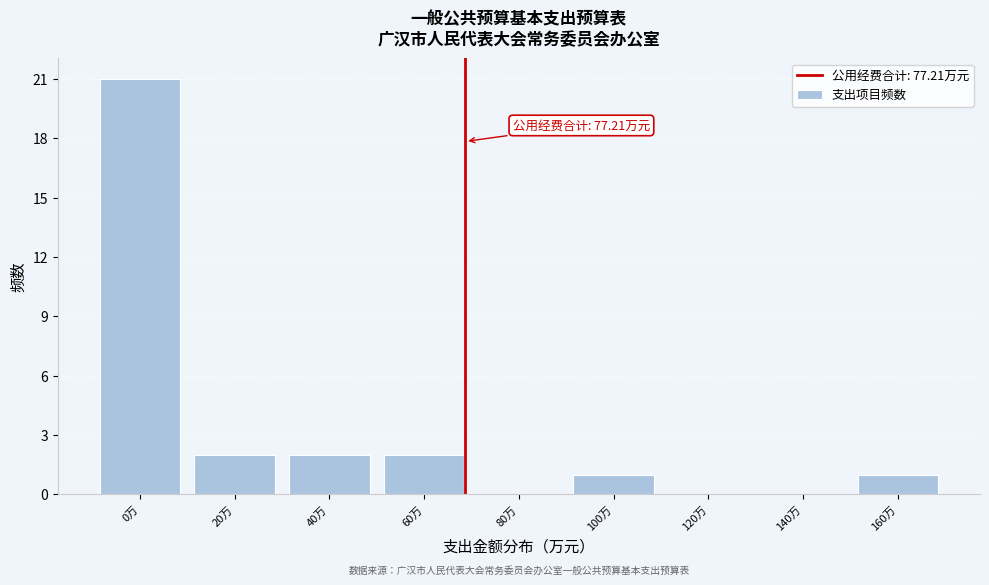

Reading right to left, what are all the values shown in this chart?

160万=1	140万=0	120万=0	100万=1	80万=0	60万=2	40万=2	20万=2	0万=21